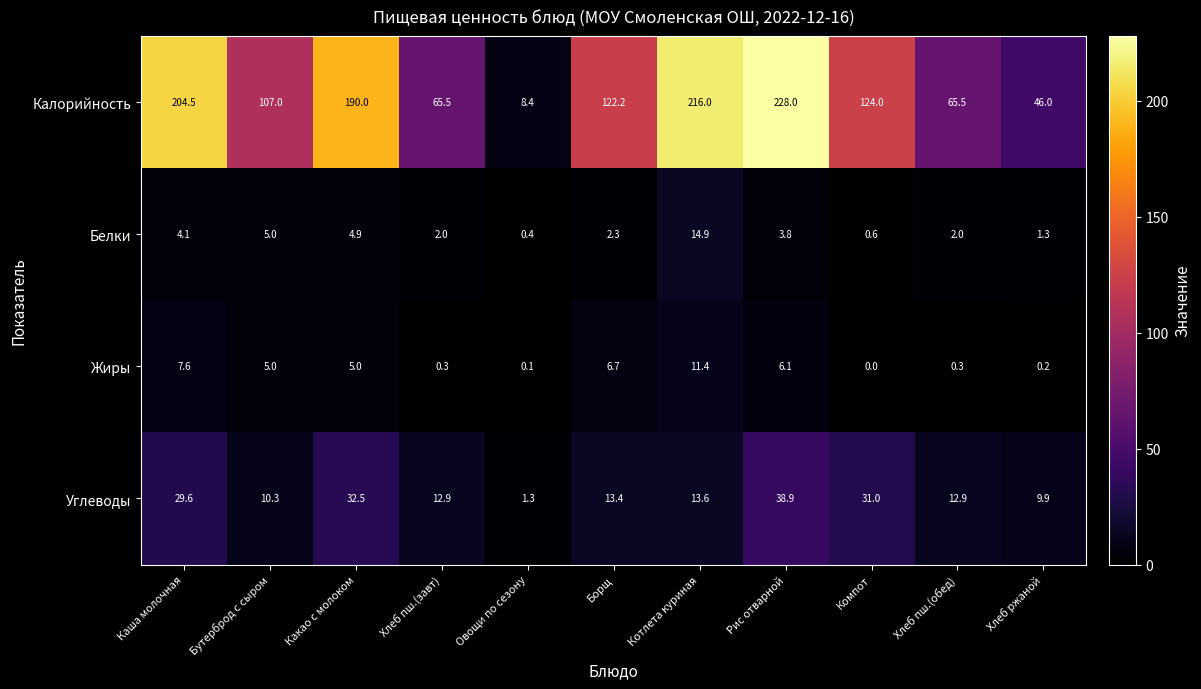

What is the difference between the Калорийность values at Хлеб пш.(завт) and Каша молочная?

139.0